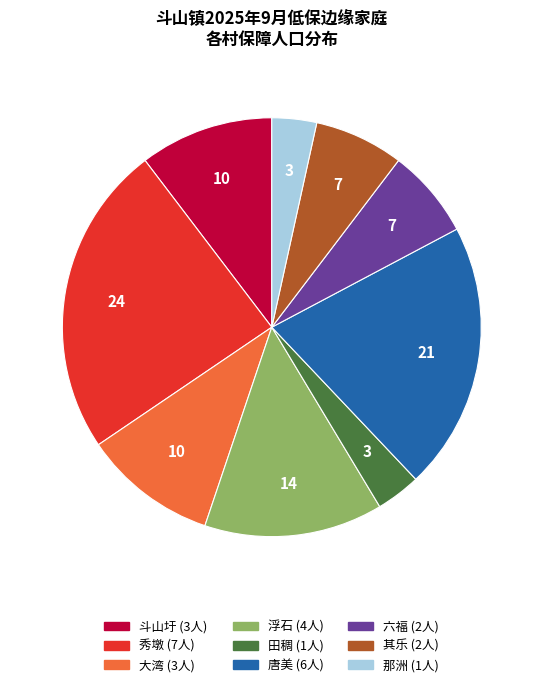

What is the ratio of the value at 那洲 to the value at 斗山圩?

0.3